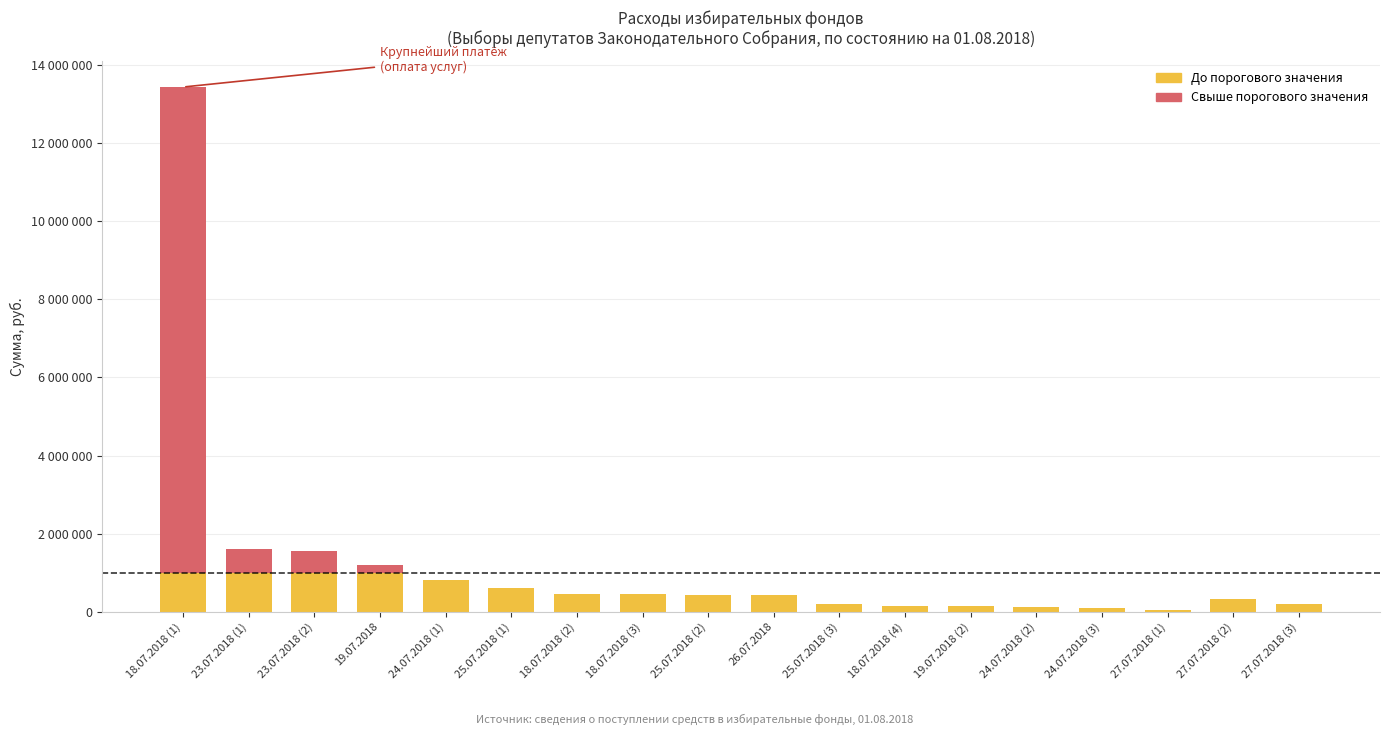

What are all the series names shown in the legend?

До порогового значения, Свыше порогового значения